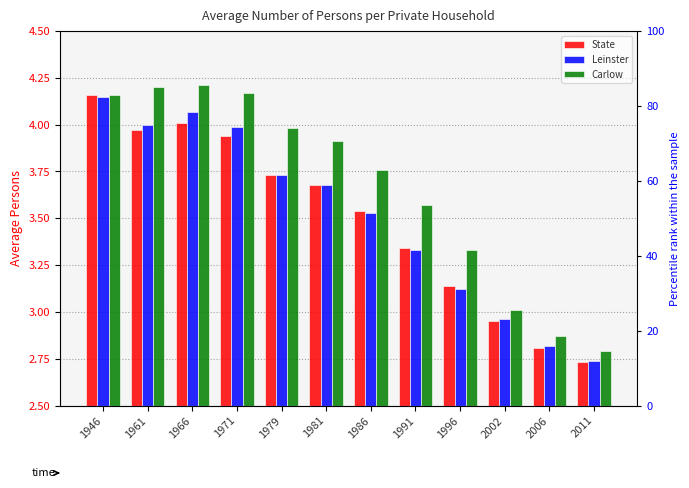

Which has a higher value, 1966 or 1981?

1966